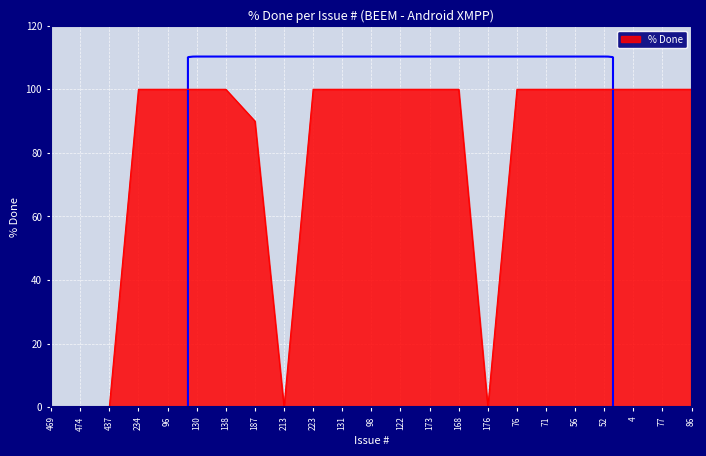

Does the chart have visible grid lines?

Yes